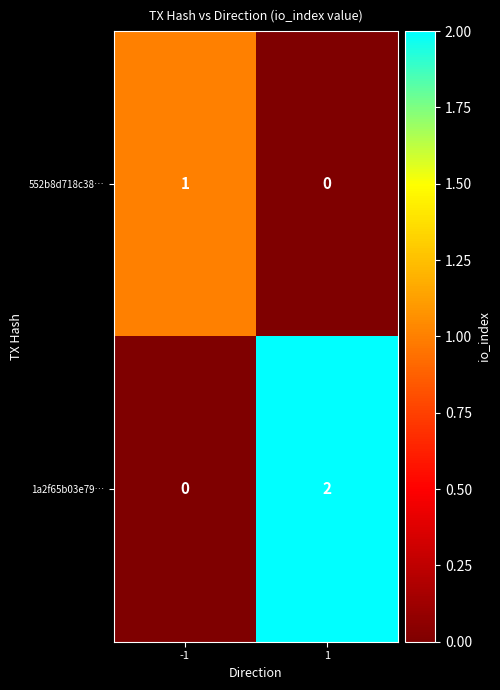

The 1a2f65b03e79… series shows 2 at 1. True or false?

True